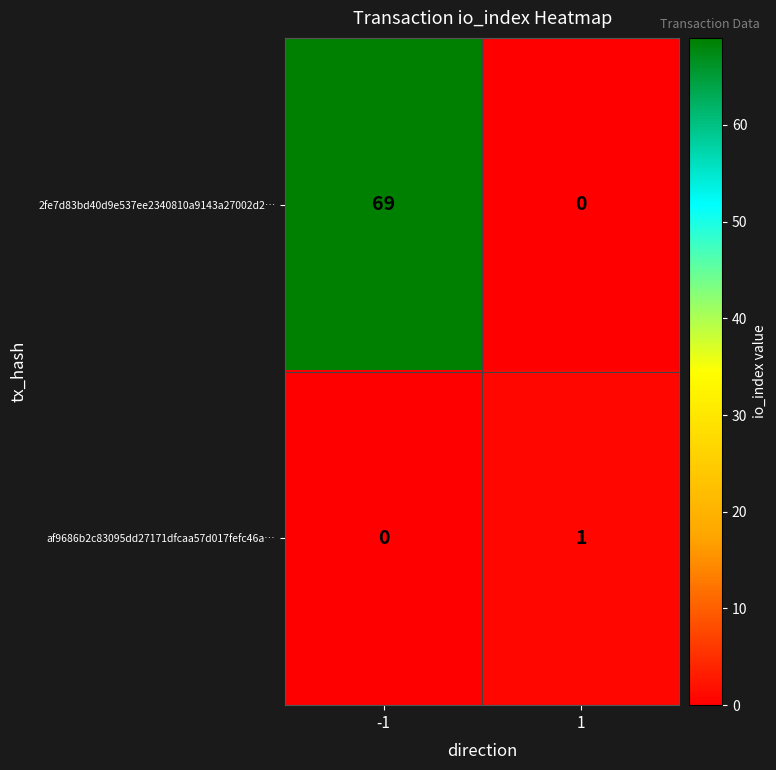

How many data points in 2fe7d83bd40d9e537ee2340810a9143a27002d2… are less than 69?

1